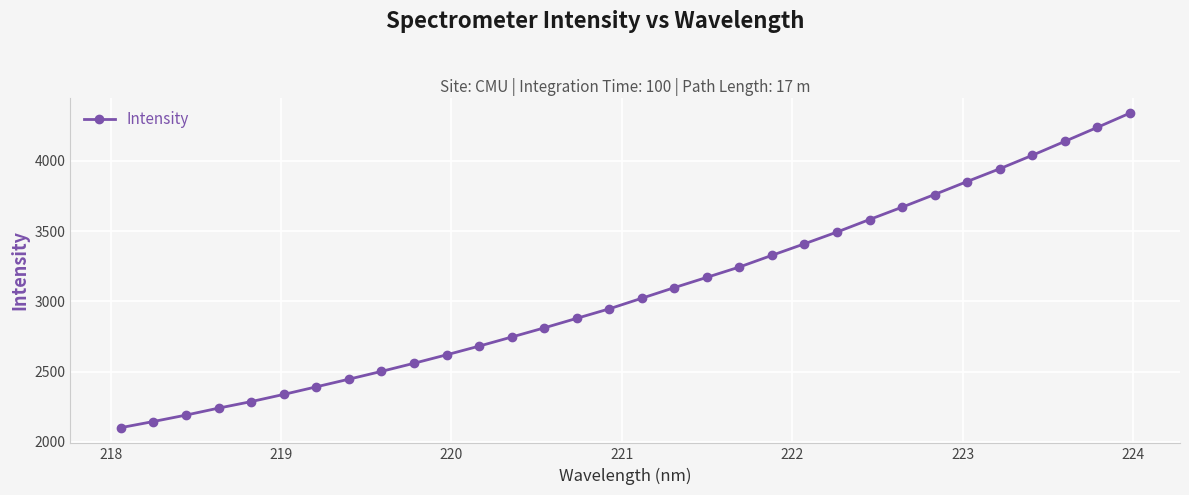

What is the smallest value displayed?

2100.3